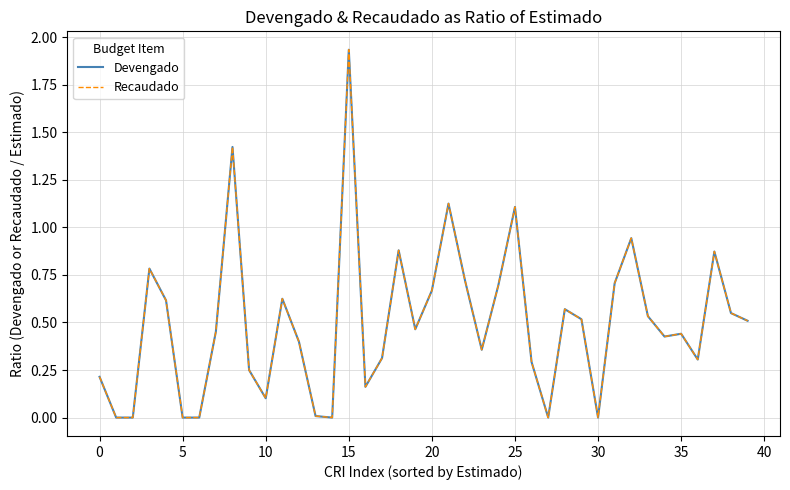

In Recaudado, how many points are higher than both neighbors (excluding endpoints)?

11